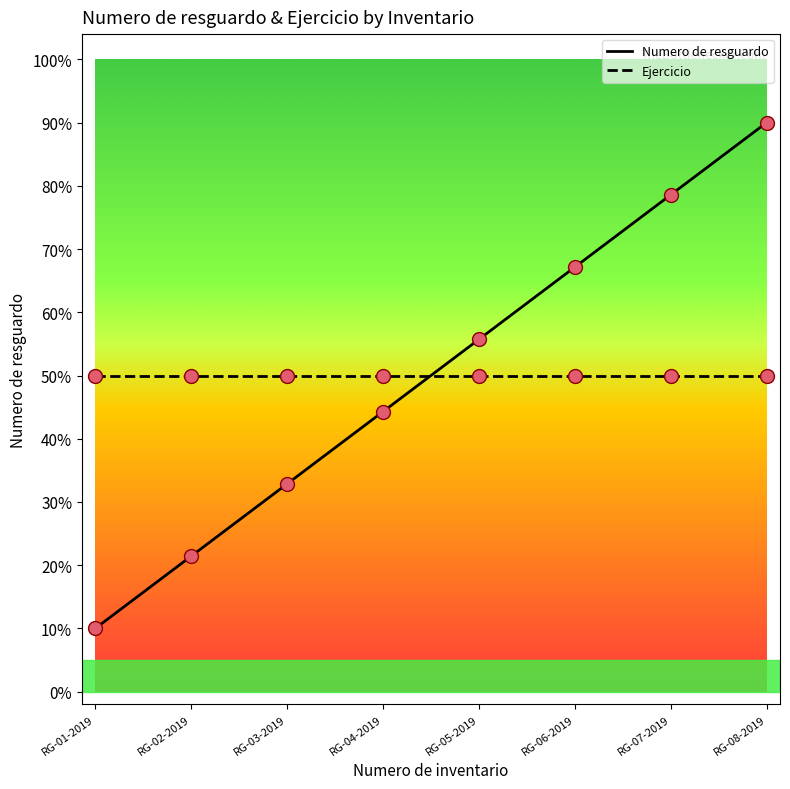

Which series has the widest spread of values?

Numero de resguardo